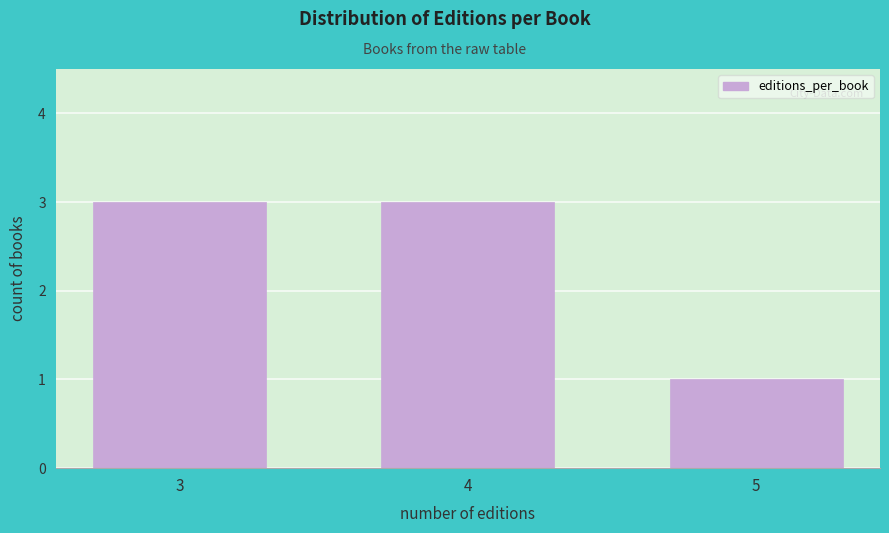

Reading left to right, list all the values displayed in this chart.

3=3	4=3	5=1